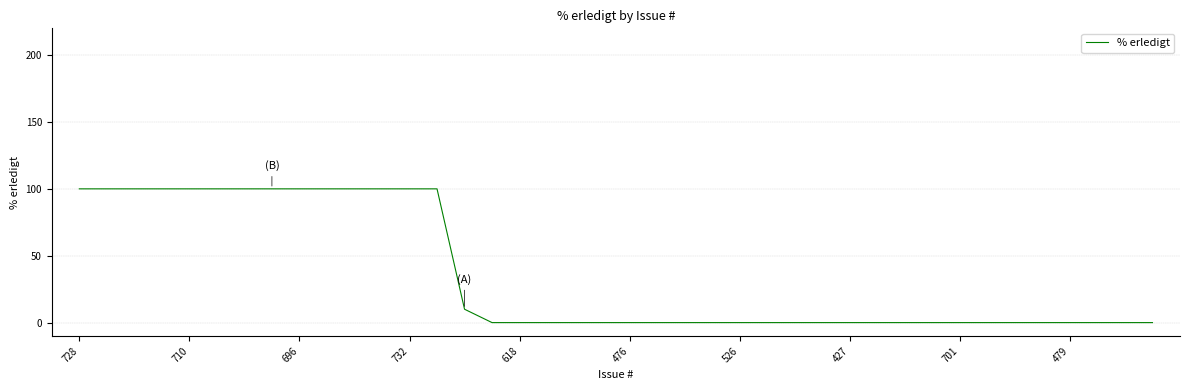

What is the maximum value shown in the chart?

100